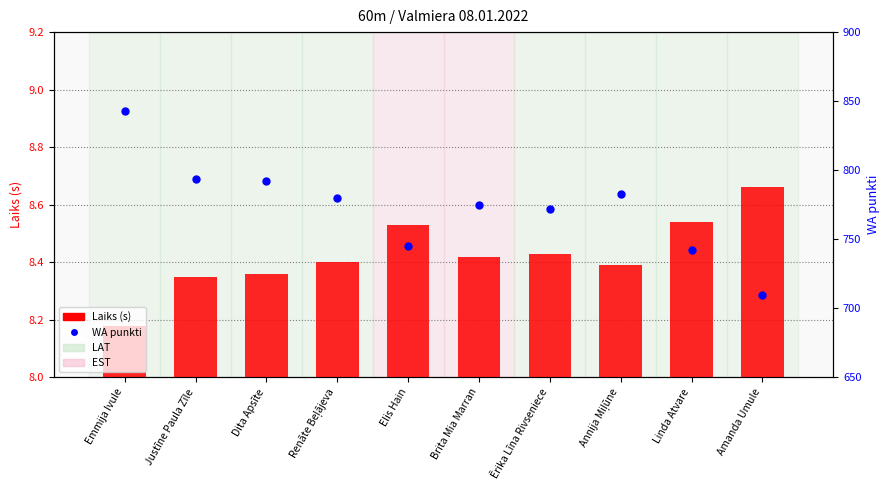

Which series has the largest Y range (max minus min)?

WA punkti